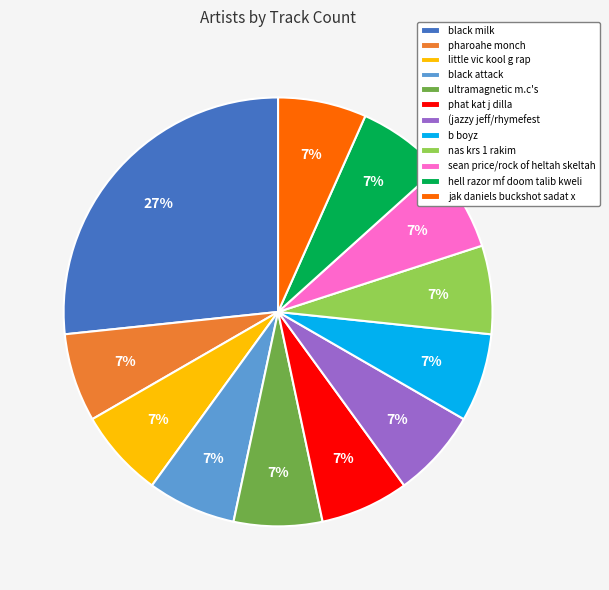

Is there any slice that represents more than half of the pie?

No